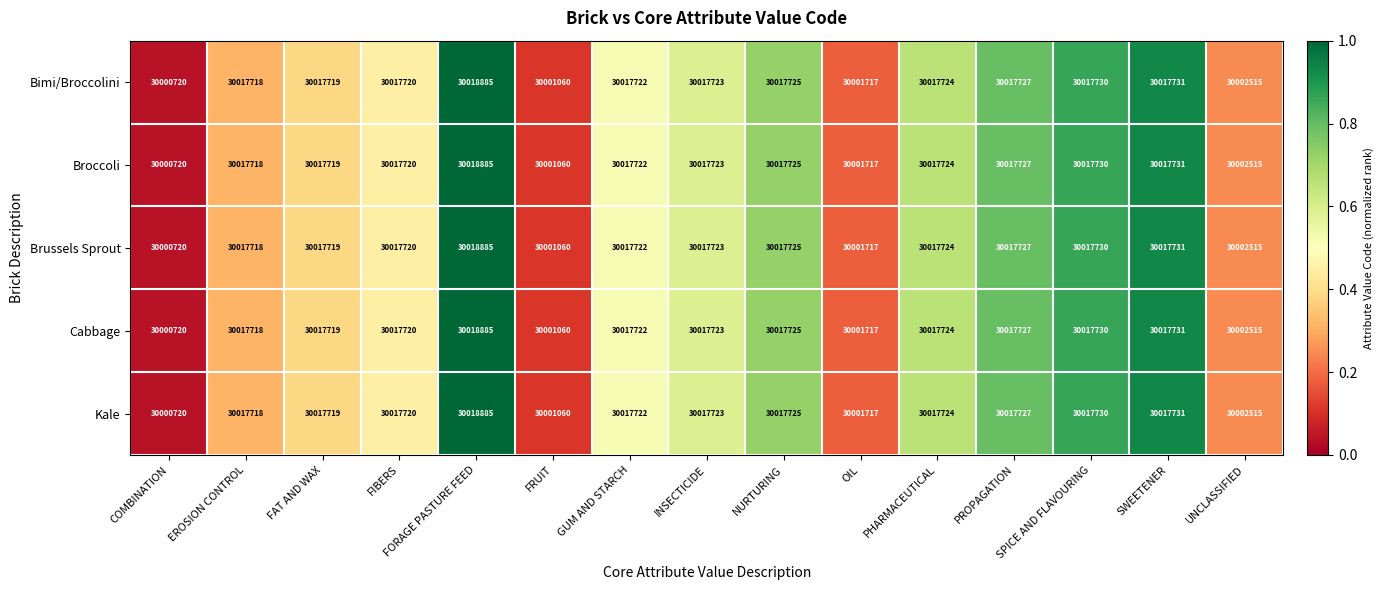

What is the sum of all Brussels Sprout values?

450202136